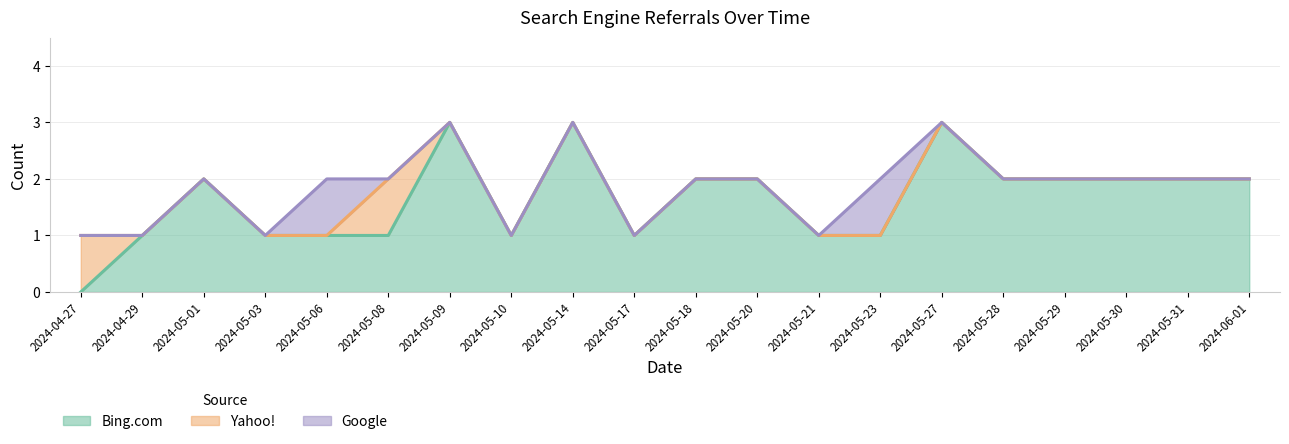

Where is Yahoo! nearest to the value 0?

2024-04-29